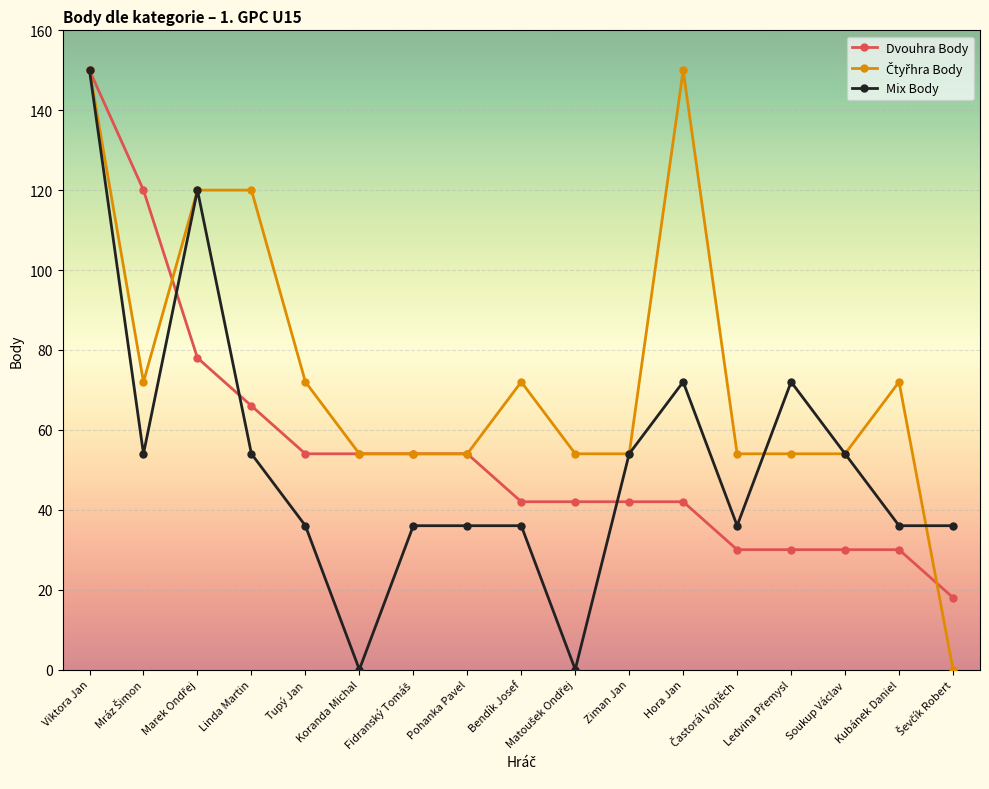

True or false: Mix Body has more than 0 interior local peaks.

True